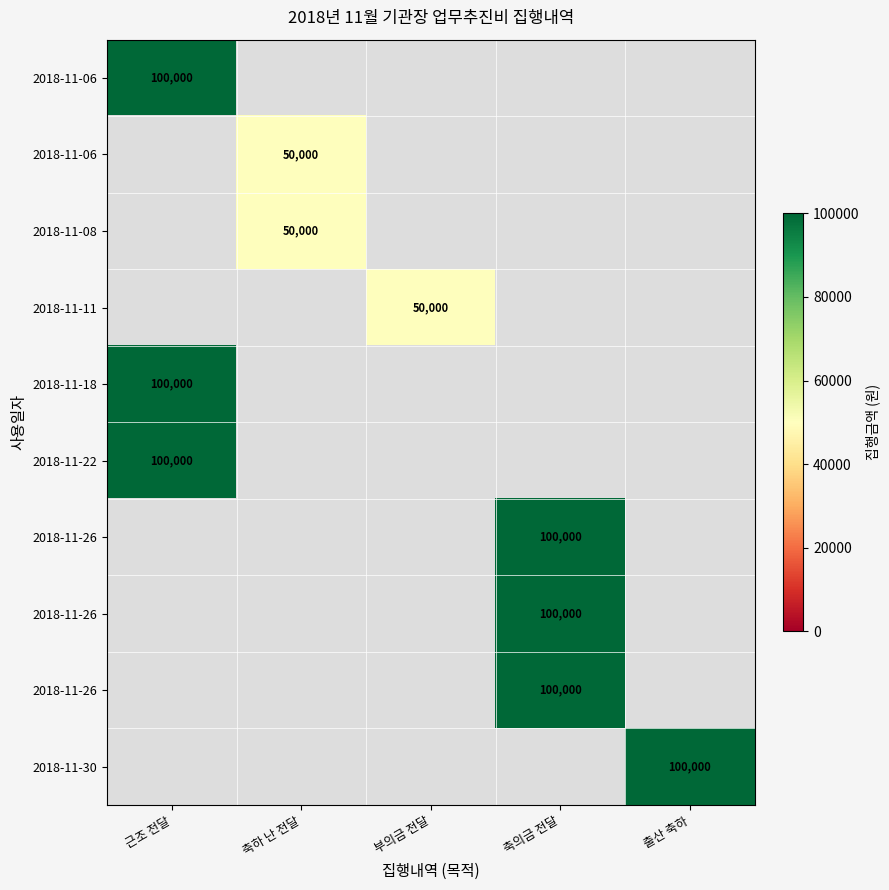

What is the smallest value displayed?

50000.0